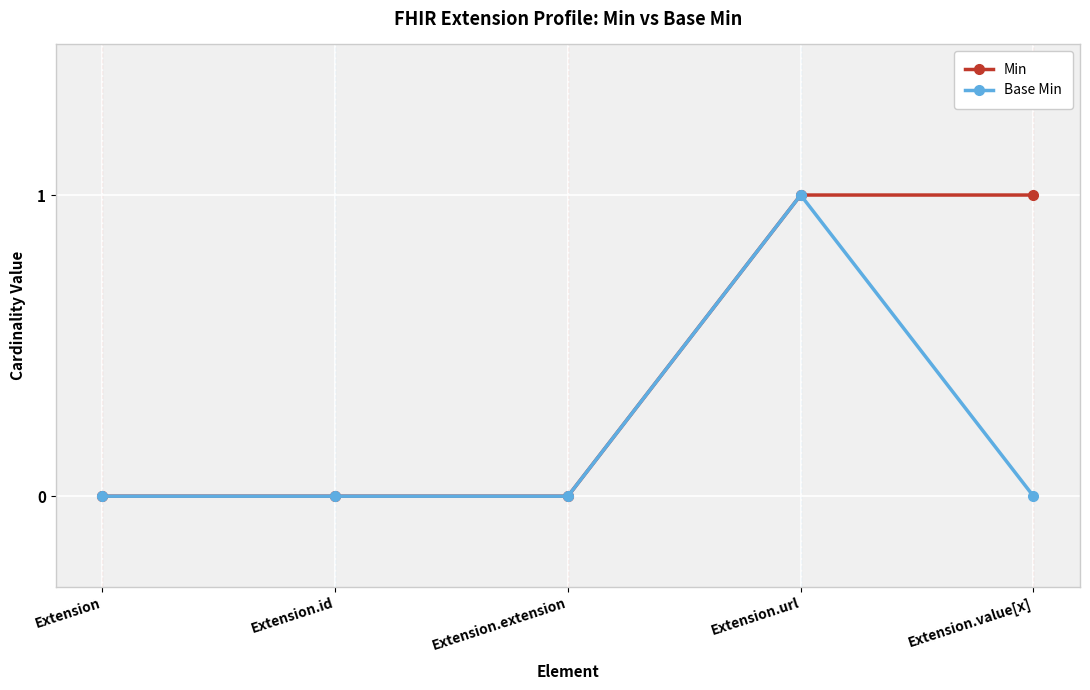

Does the chart display data point markers on the line(s)?

Yes